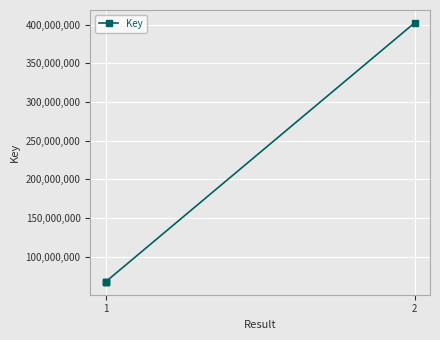

True or false: the data has more than 1 interior local peaks.

False